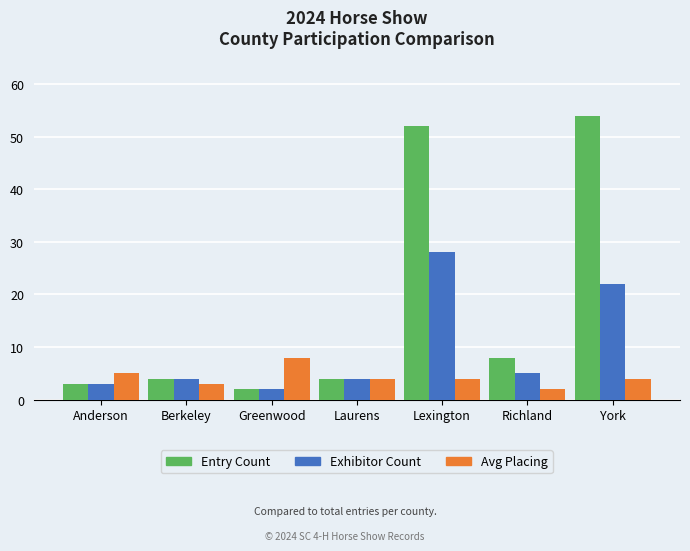

How many bars are there in total?

21